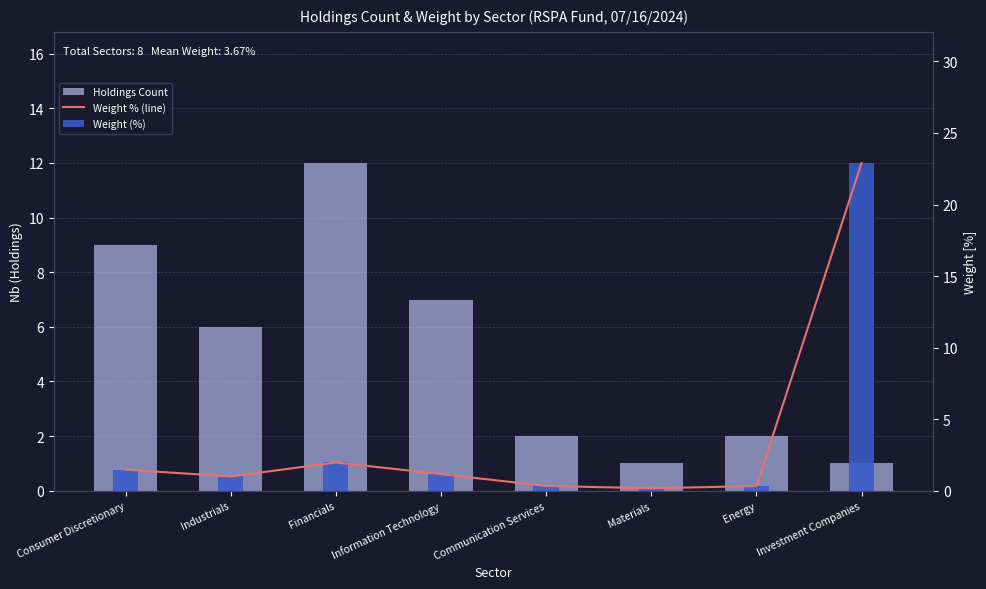

Where does the Weight % (line) series first go above 1?

Consumer Discretionary